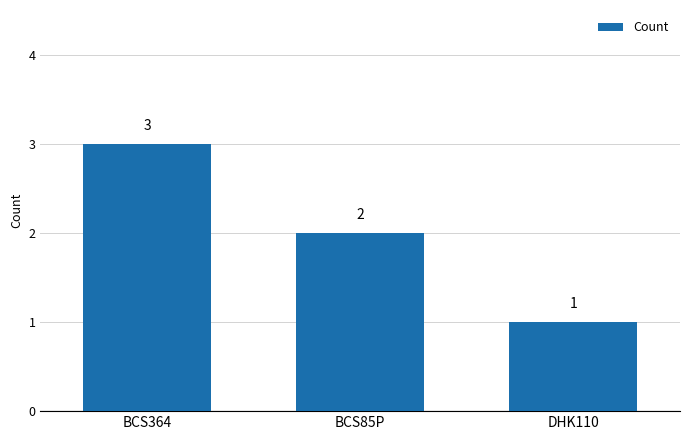

What is the change in value from BCS85P to DHK110?

-1